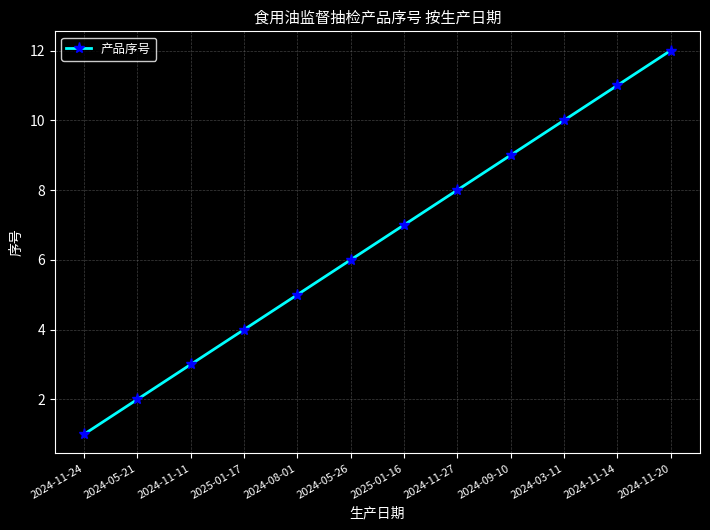

Count the number of categories in the chart.

12